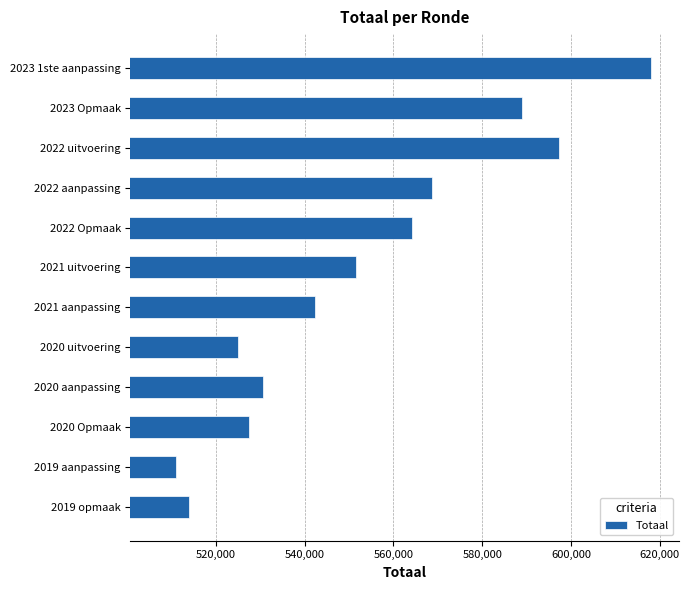

What is the average value?

553270